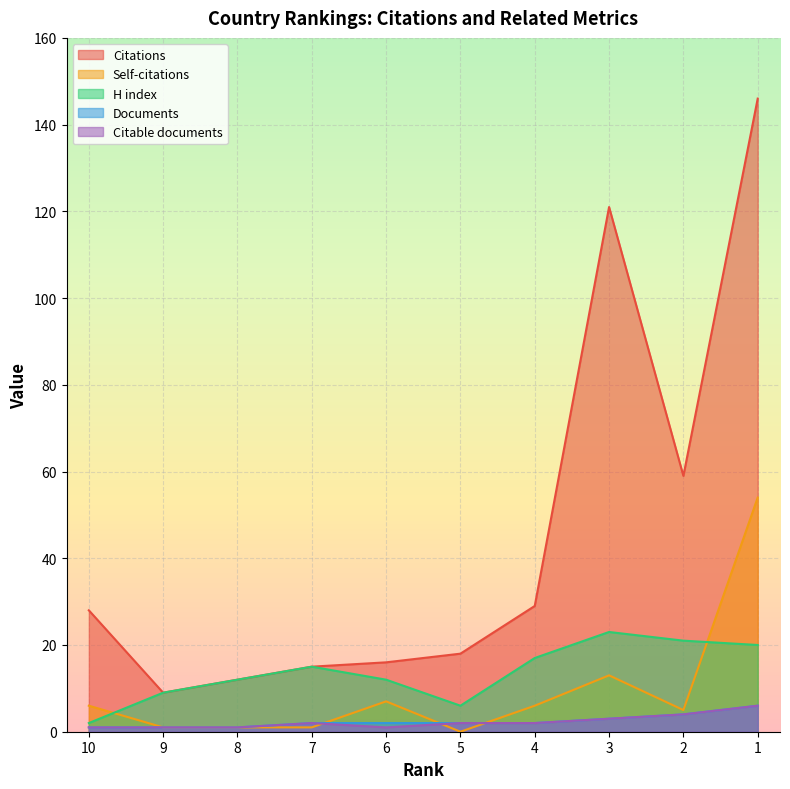

At which category does Self-citations reach its first local peak?

6